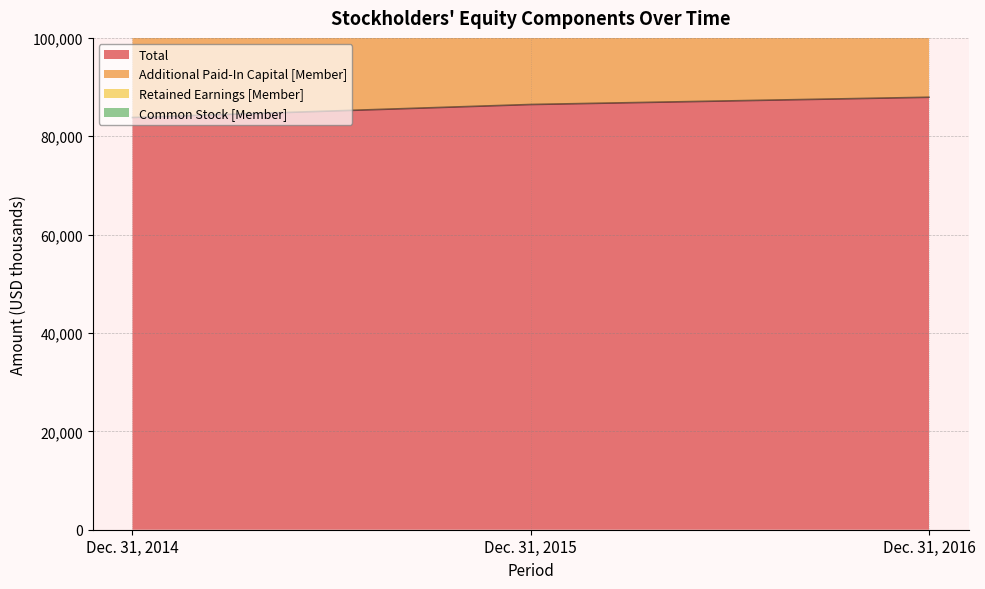

At which label does Retained Earnings [Member] reach its peak?

Dec. 31, 2016